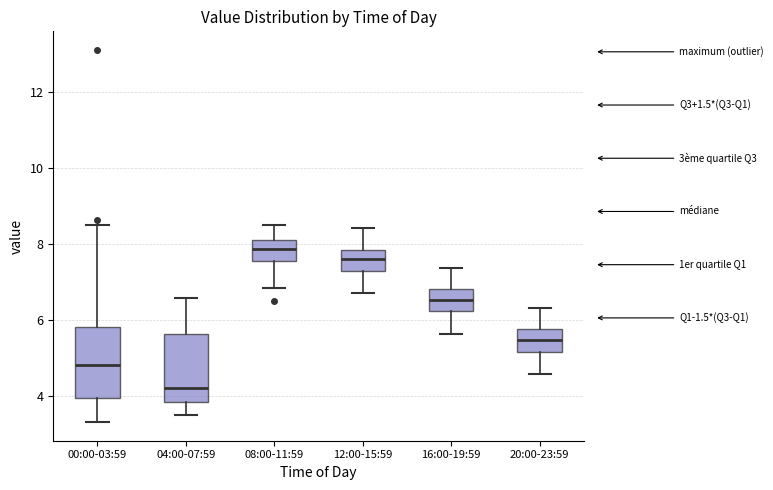

Which box has the highest median line?

08:00-11:59